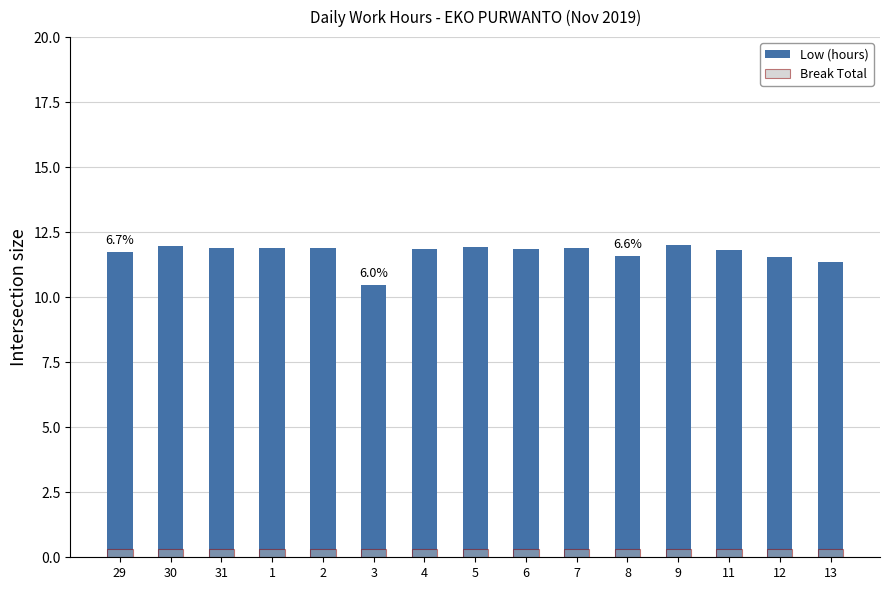

Reading right to left, list all the values displayed in this chart.

Low (hours): 13=11.3	12=11.6	11=11.8	9=12.0	8=11.6	7=11.9	6=11.9	5=11.9	4=11.8	3=10.5	2=11.9	1=11.9	31=11.9	30=12.0	29=11.7
Break Total: 13=0.3	12=0.3	11=0.3	9=0.3	8=0.3	7=0.3	6=0.3	5=0.3	4=0.3	3=0.3	2=0.3	1=0.3	31=0.3	30=0.3	29=0.3